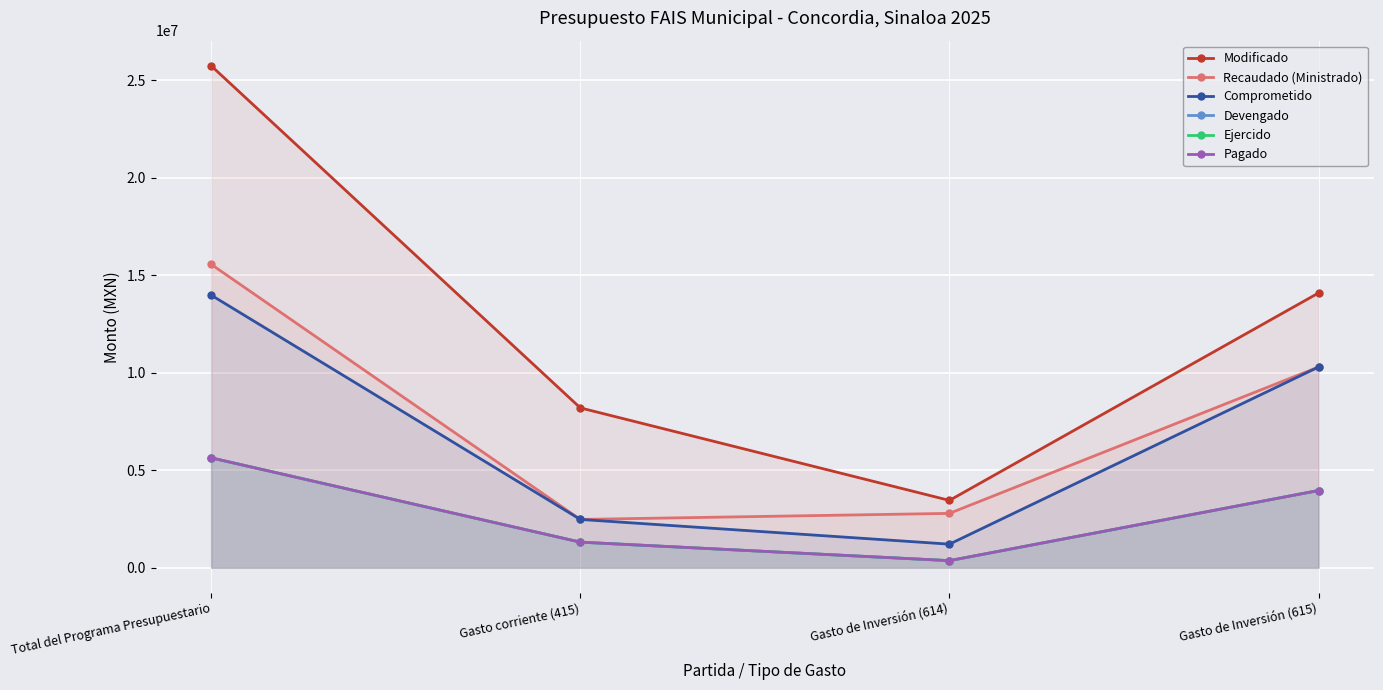

Reading right to left, extract all data points from this chart.

Modificado: 14089474.2	3451906.9	8196573.0	25737954.0
Recaudado (Ministrado): 10292978.4	2786960.9	2476686.4	15556625.7
Comprometido: 10292978.4	1208895.8	2476686.4	13978560.6
Devengado: 3959708.8	362668.7	1311791.0	5634168.6
Ejercido: 3959708.8	362668.7	1311791.0	5634168.6
Pagado: 3959708.8	362668.7	1311791.0	5634168.6